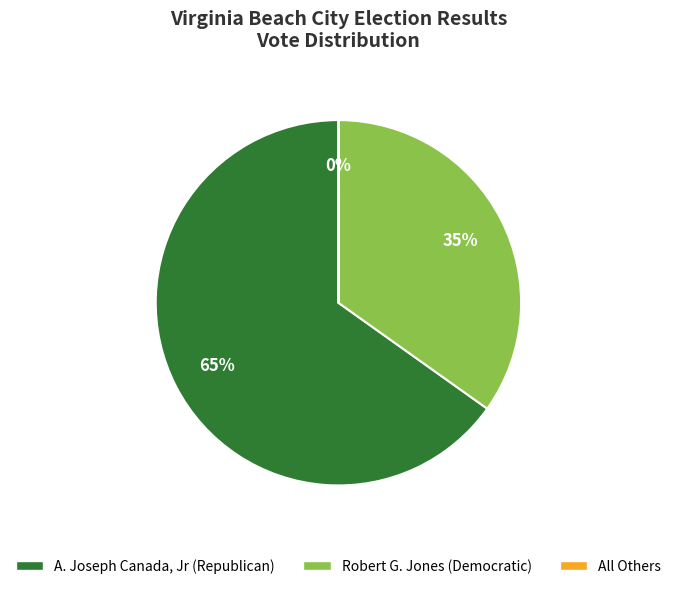

To the nearest percent, what is the average slice percentage?

33%